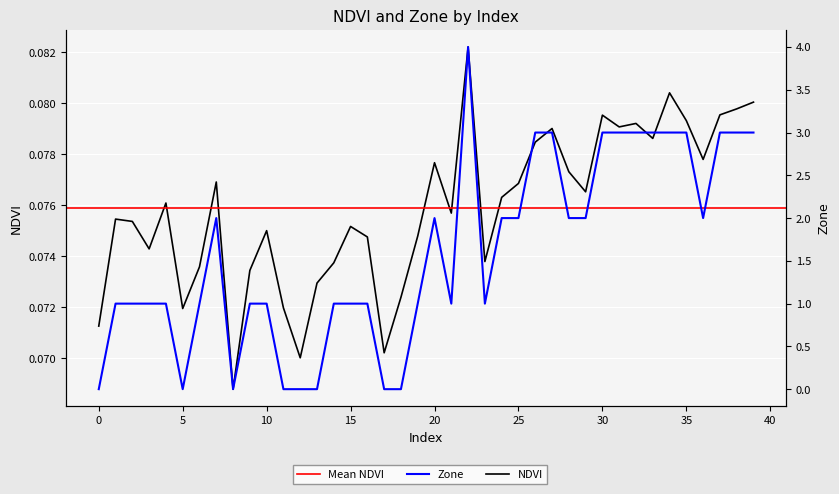

Is it true that Zone equals 1.0 at 14?

True